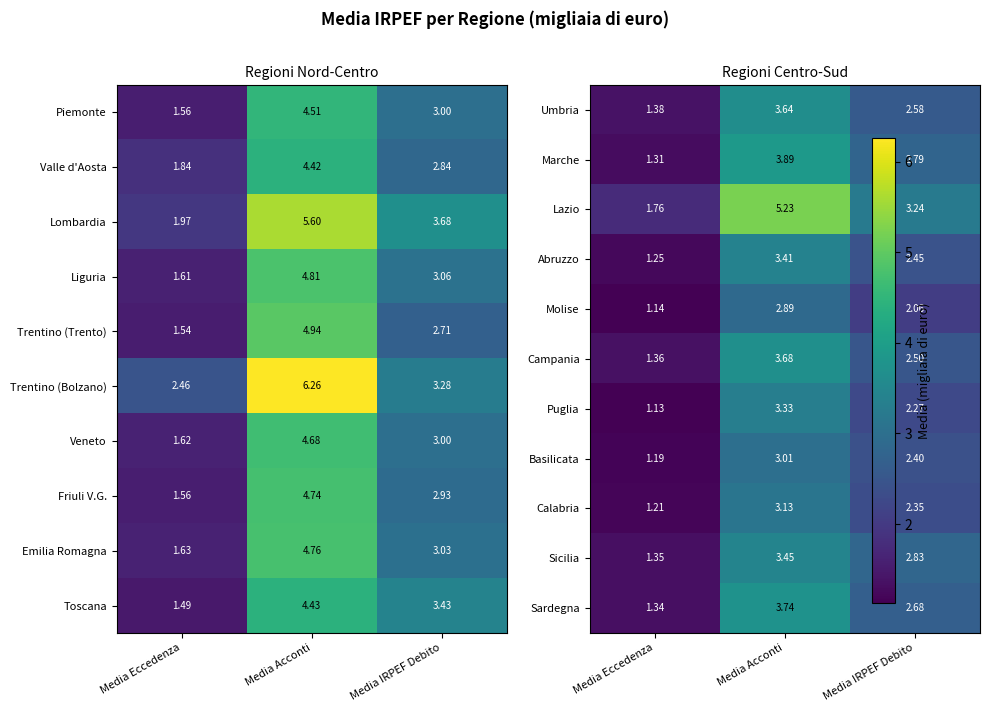

How many series are shown in this chart?

11